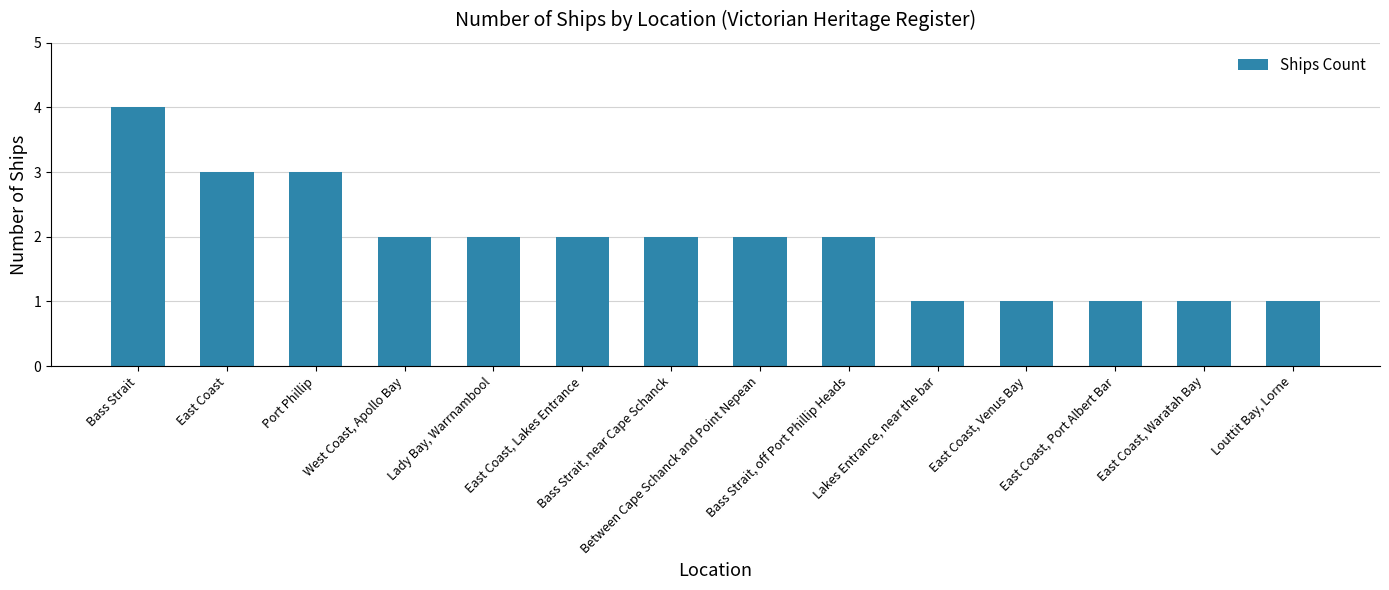

What is the sum of all values?

27